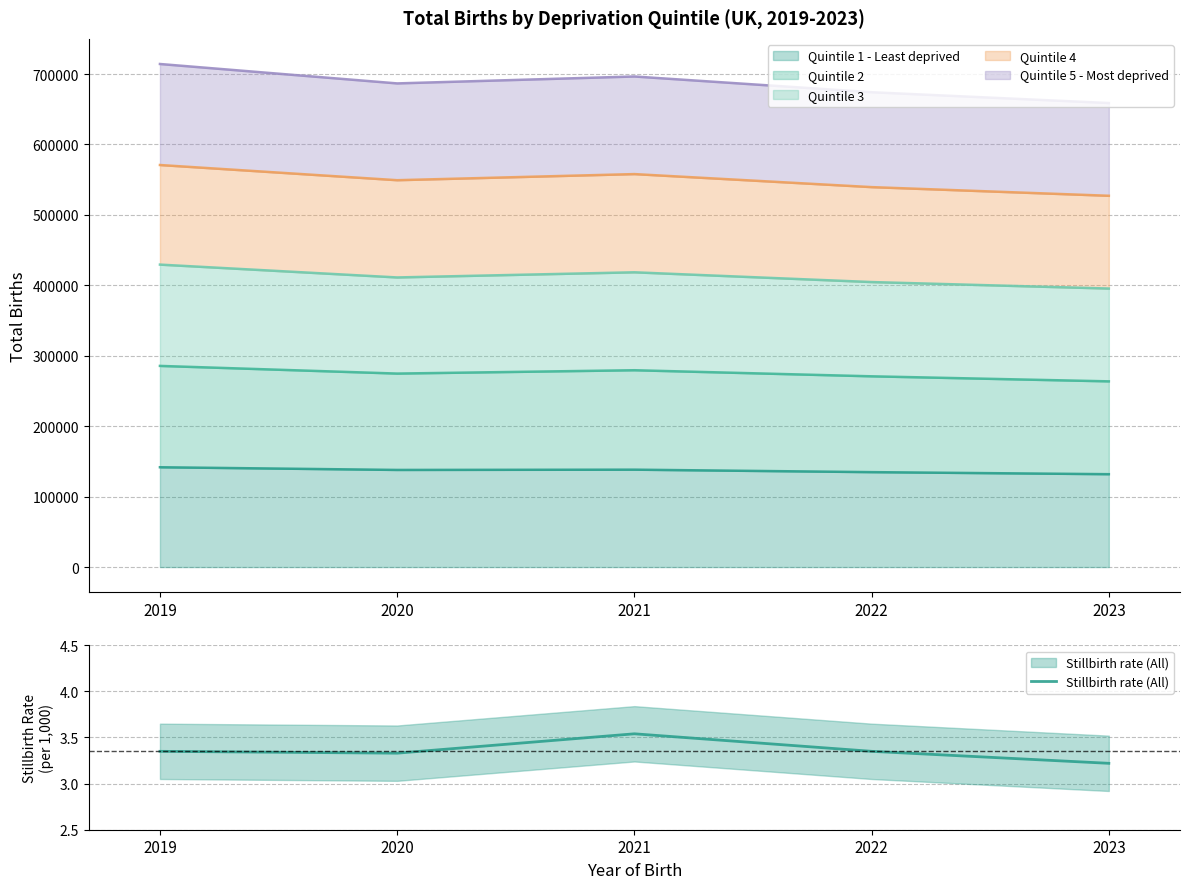

What is the smallest value displayed?

3.2